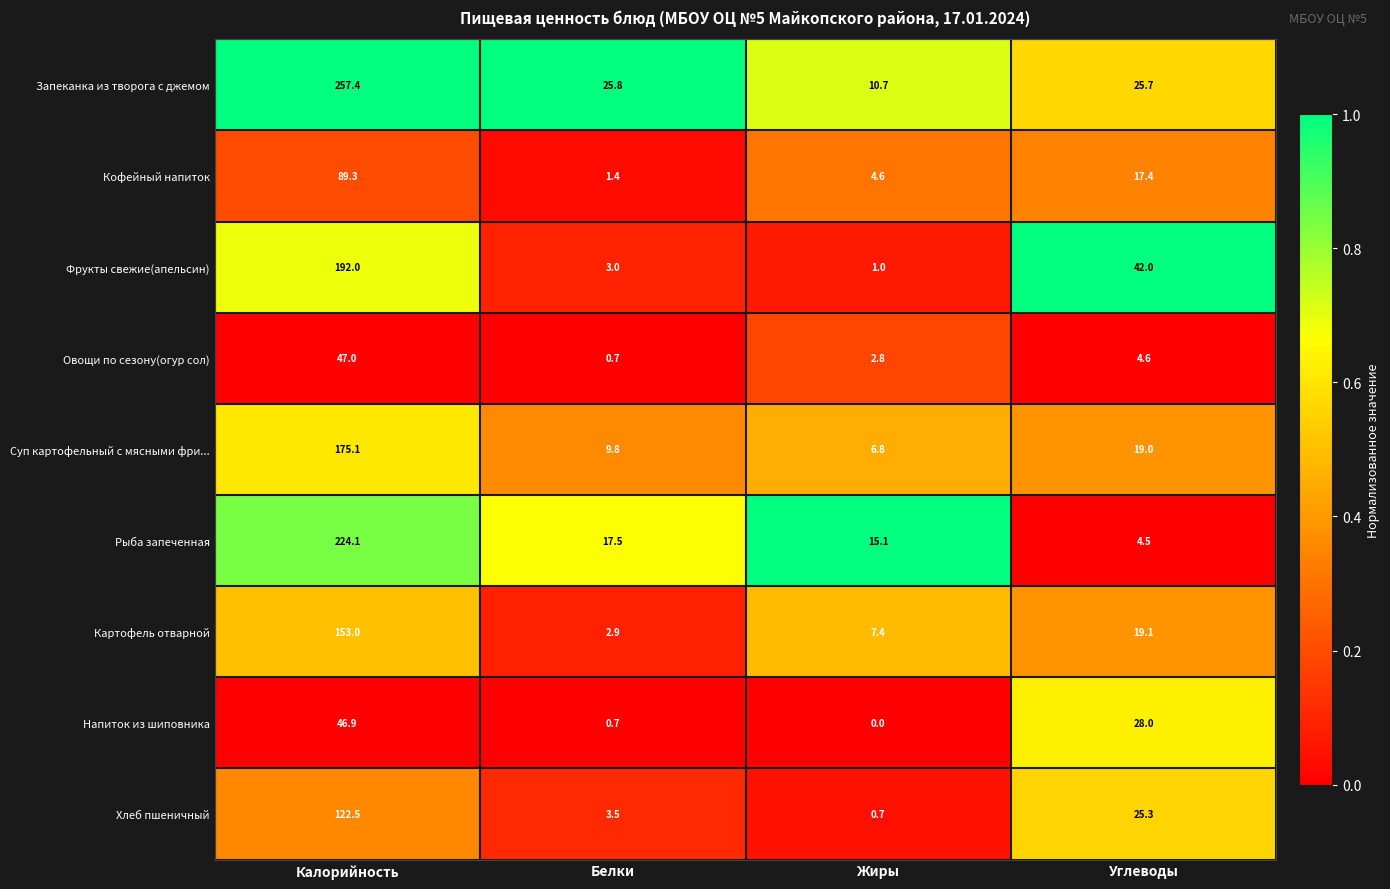

What is the difference between the maximum and minimum values in the Кофейный напиток series?

87.9